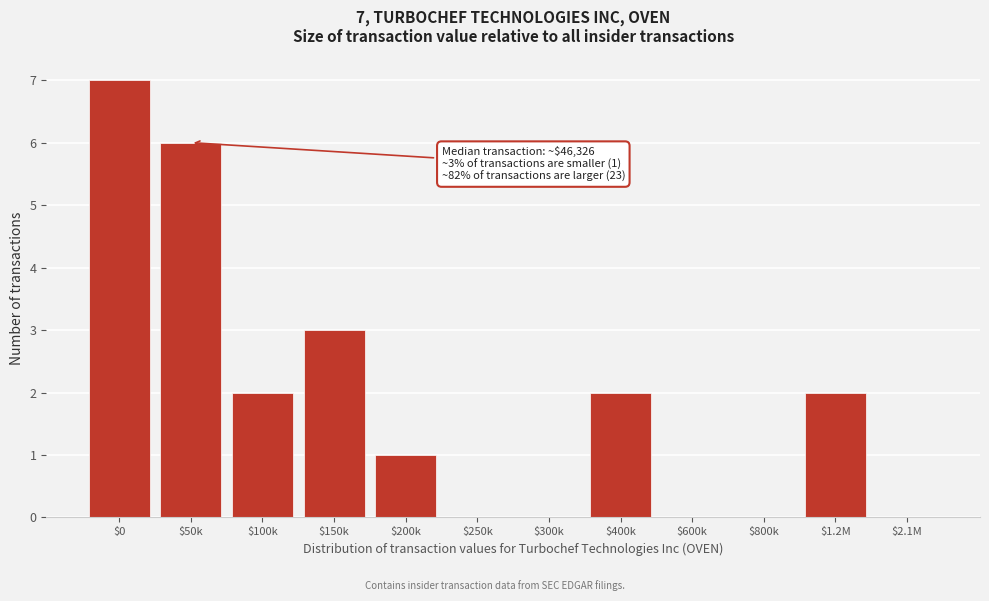

True or false: the data shows 1 at $100k.

False